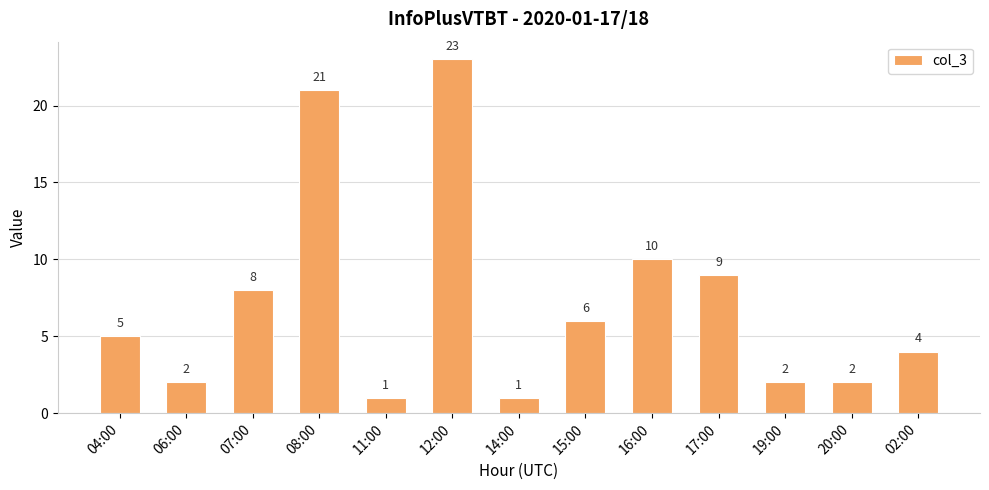

Reading left to right, extract all data points from this chart.

04:00=5	06:00=2	07:00=8	08:00=21	11:00=1	12:00=23	14:00=1	15:00=6	16:00=10	17:00=9	19:00=2	20:00=2	02:00=4